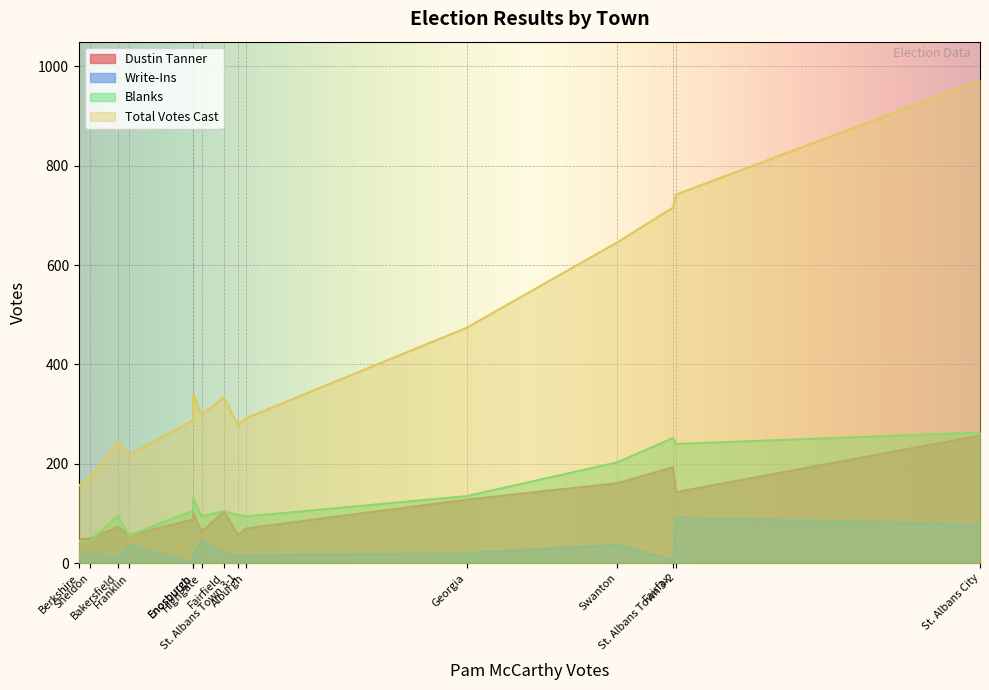

At which category is the sum across all series the highest?

St. Albans City